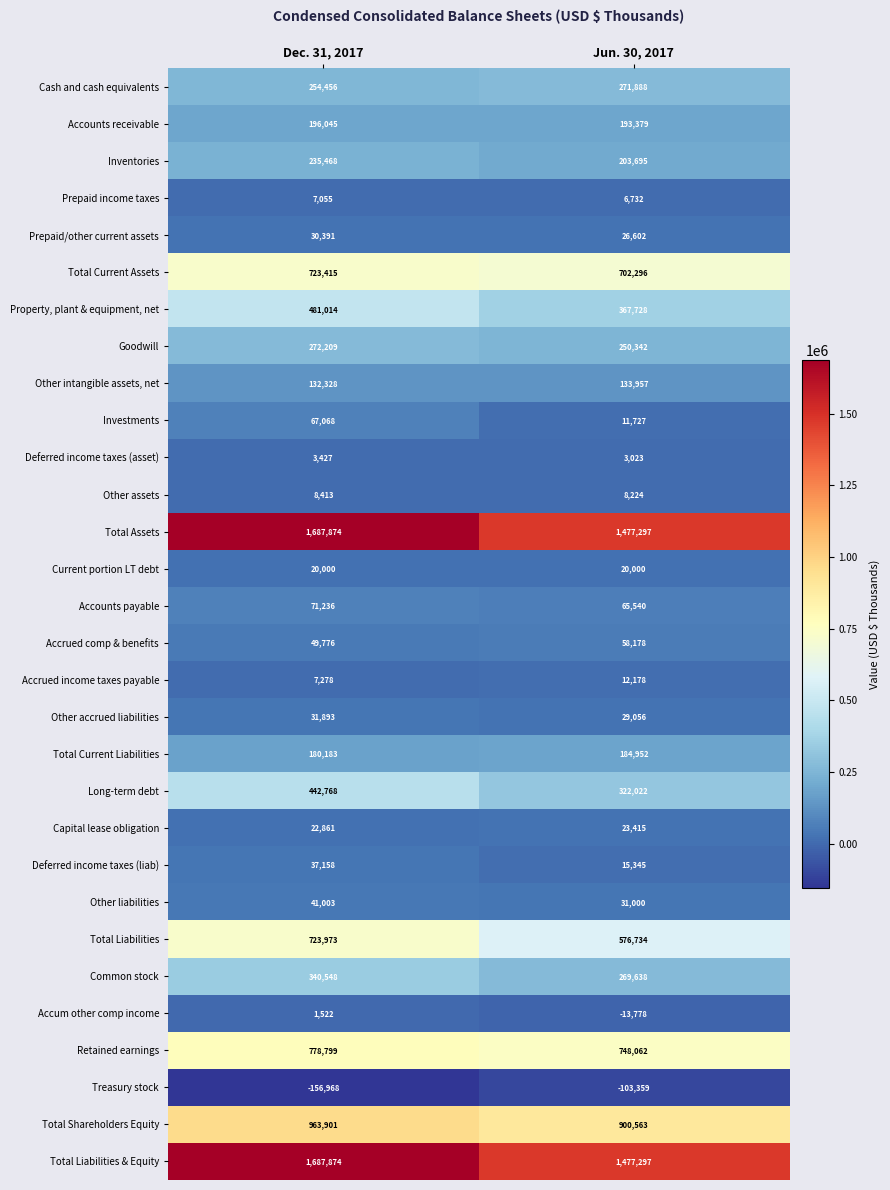

What is the total value across all series at Jun. 30, 2017?

8273733